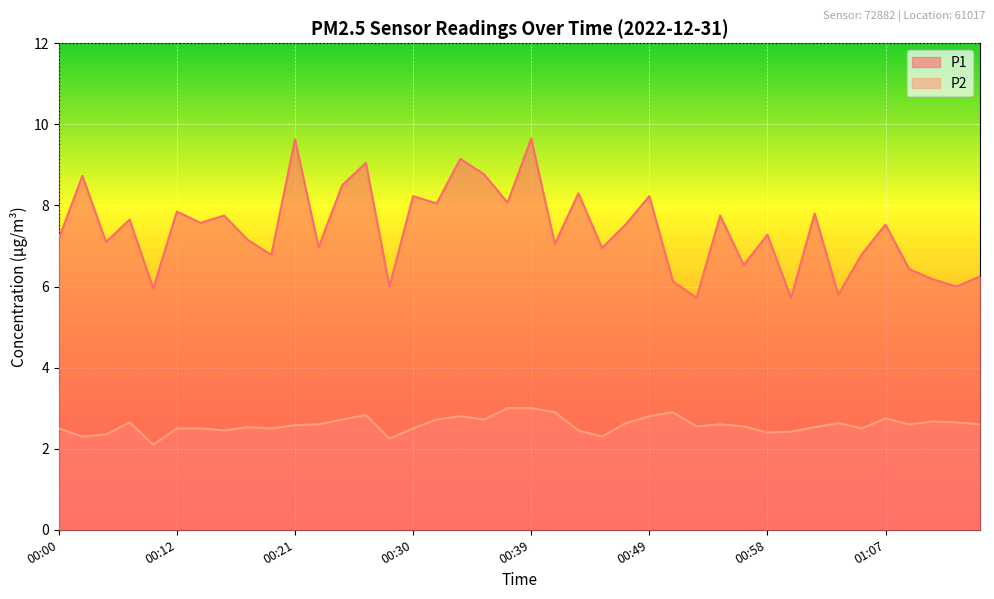

What is the average value of the P2 series?

2.6